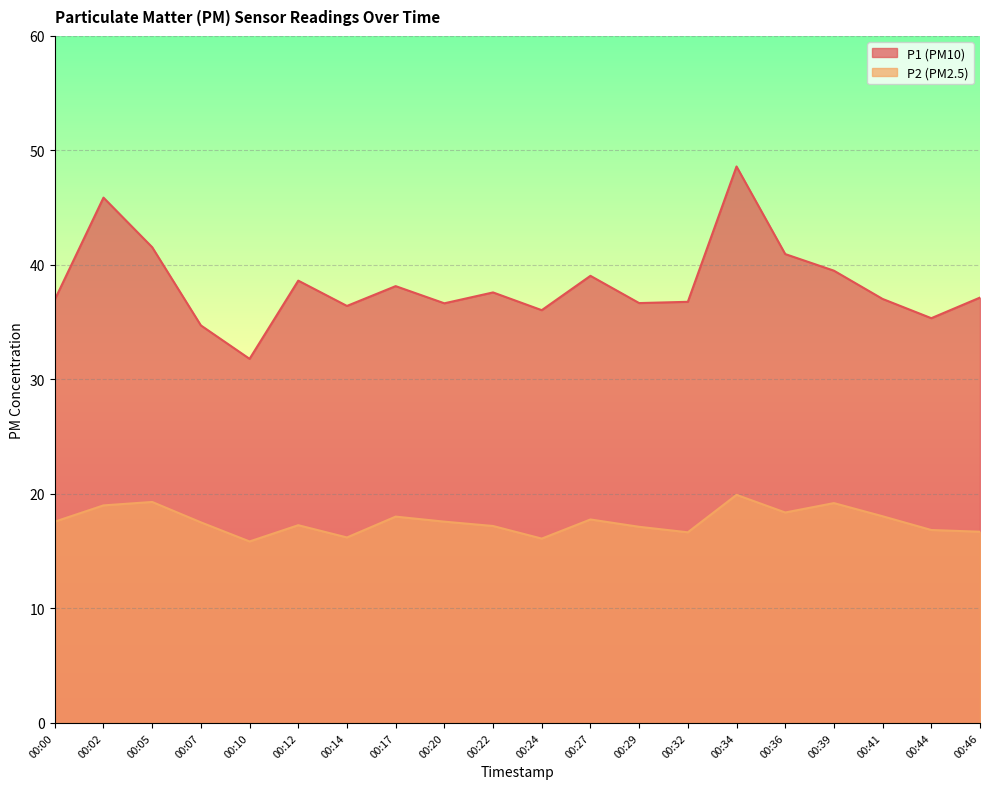

What is the spread (max minus min) of values at 00:17?

20.1